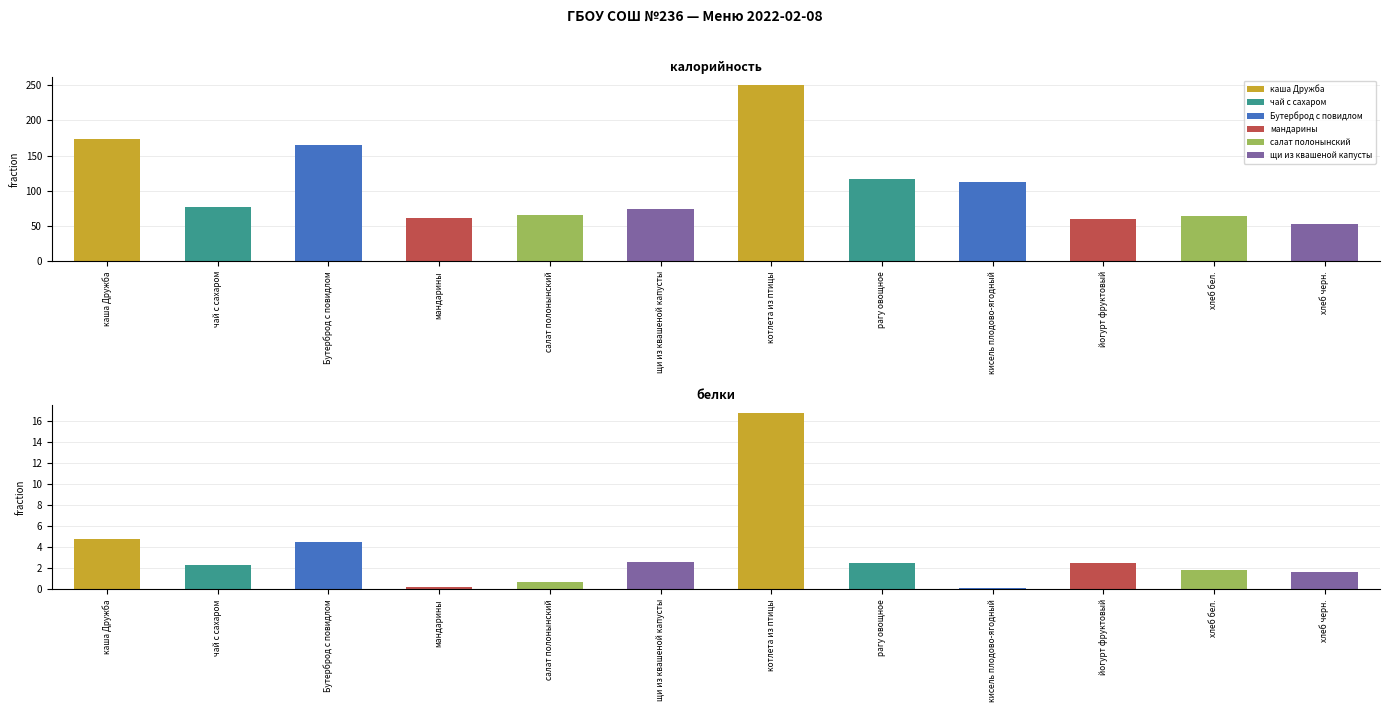

Which series has the largest total across all categories?

калорийность